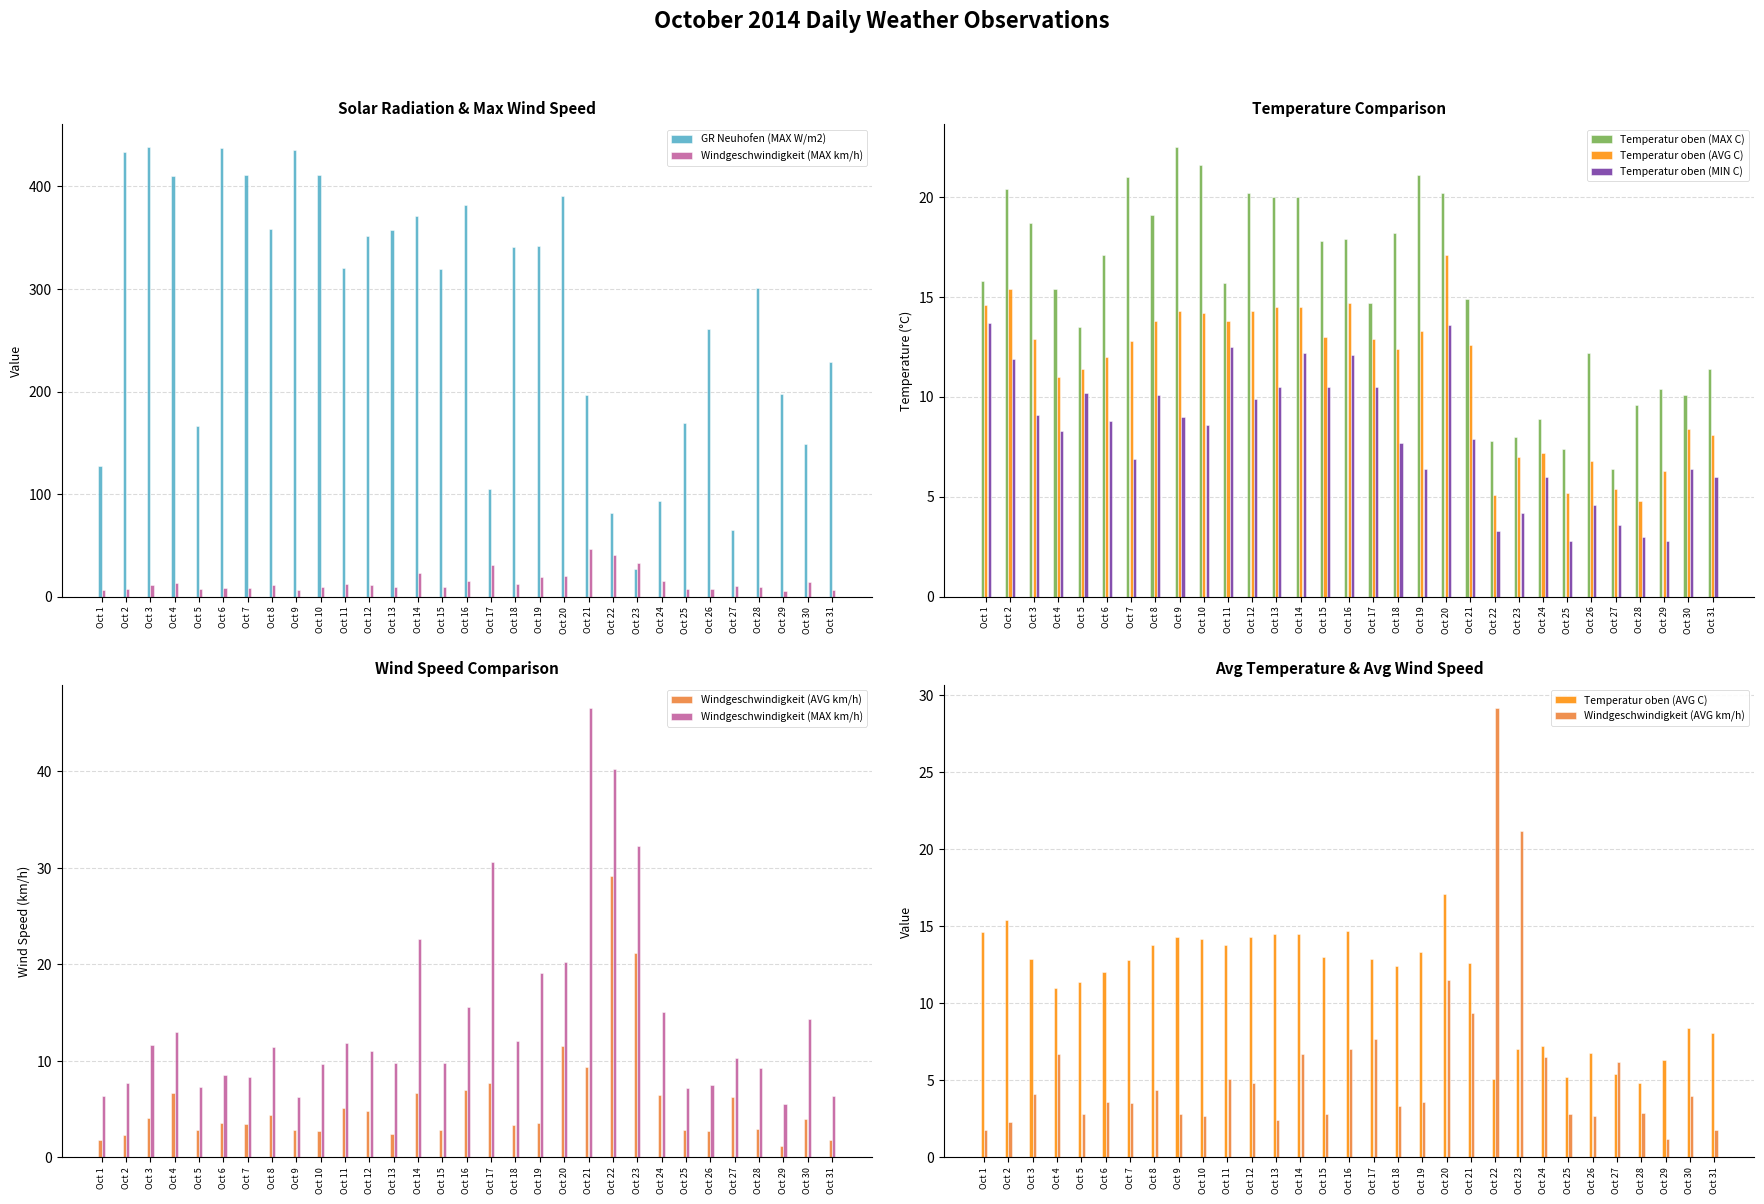

Reading right to left, transcribe all the data shown in this chart.

GR Neuhofen (MAX W/m2): 229.1	149.0	197.3	301.3	64.5	261.3	169.0	93.3	26.9	81.1	196.8	390.7	342.4	341.4	104.5	381.9	319.4	371.2	357.5	352.1	320.4	411.7	435.7	358.5	411.2	437.6	166.5	410.7	438.6	433.2	127.0
Windgeschwindigkeit (MAX km/h): 6.3	14.3	5.5	9.3	10.3	7.5	7.2	15.1	32.3	40.2	46.6	20.2	19.1	12.0	30.6	15.6	9.8	22.6	9.8	11.0	11.8	9.7	6.2	11.4	8.3	8.5	7.3	13.0	11.6	7.7	6.4
Temperatur oben (MAX C): 11.4	10.1	10.4	9.6	6.4	12.2	7.4	8.9	8.0	7.8	14.9	20.2	21.1	18.2	14.7	17.9	17.8	20.0	20.0	20.2	15.7	21.6	22.5	19.1	21.0	17.1	13.5	15.4	18.7	20.4	15.8
Temperatur oben (AVG C): 8.1	8.4	6.3	4.8	5.4	6.8	5.2	7.2	7.0	5.1	12.6	17.1	13.3	12.4	12.9	14.7	13.0	14.5	14.5	14.3	13.8	14.2	14.3	13.8	12.8	12.0	11.4	11.0	12.9	15.4	14.6
Temperatur oben (MIN C): 6.0	6.4	2.8	3.0	3.6	4.6	2.8	6.0	4.2	3.3	7.9	13.6	6.4	7.7	10.5	12.1	10.5	12.2	10.5	9.9	12.5	8.6	9.0	10.1	6.9	8.8	10.2	8.3	9.1	11.9	13.7
Windgeschwindigkeit (AVG km/h): 1.8	4.0	1.2	2.9	6.2	2.7	2.8	6.5	21.2	29.2	9.4	11.5	3.6	3.3	7.7	7.0	2.8	6.7	2.4	4.8	5.1	2.7	2.8	4.4	3.5	3.6	2.8	6.7	4.1	2.3	1.8